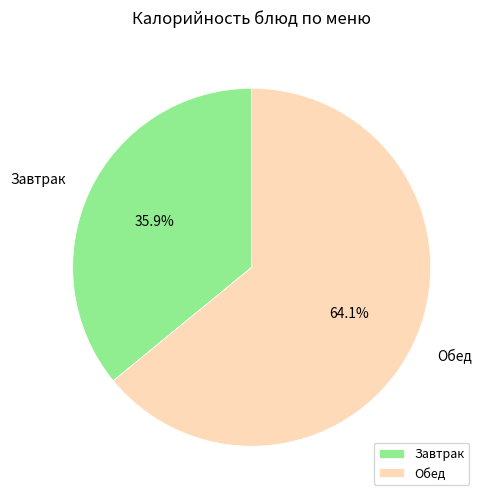

Rank the categories by value from highest to lowest.

Обед, Завтрак